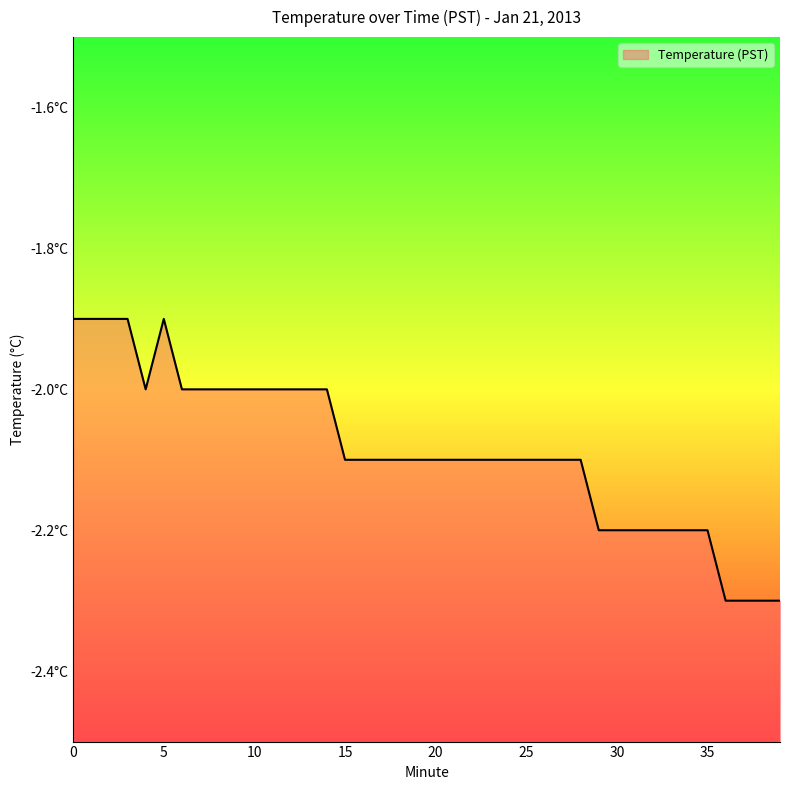

Read the value at 6.

-2.0